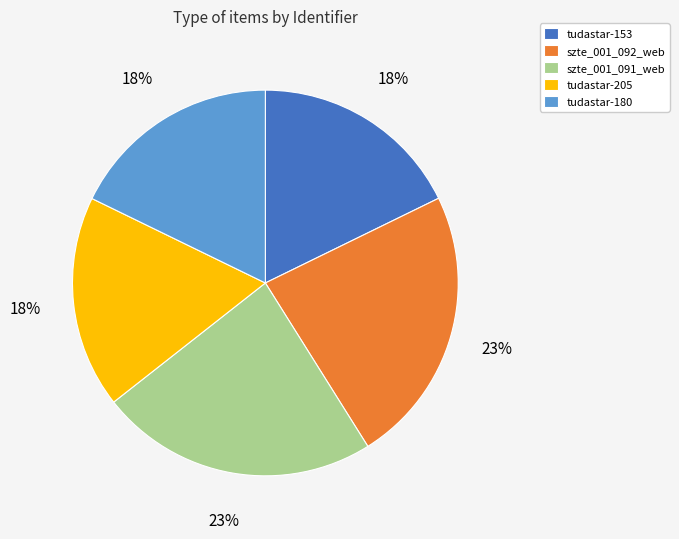

Count the number of slices in the pie.

5